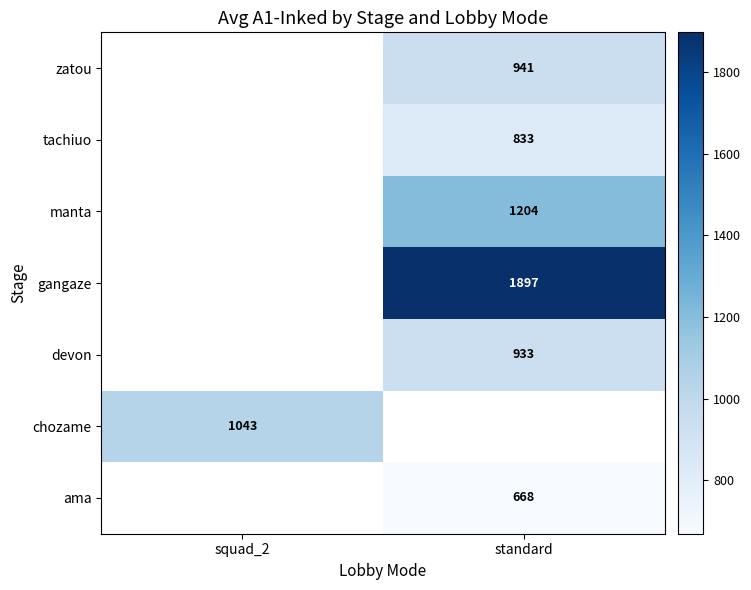

List the labels in order of manta value, smallest first.

squad_2, standard